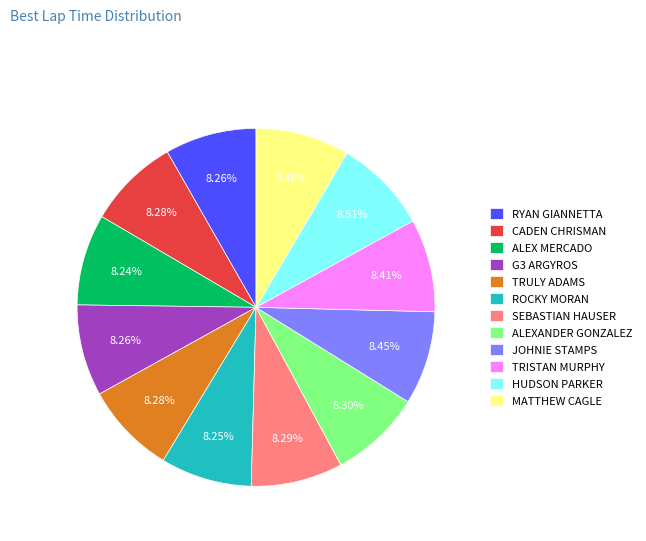

How many segments does this pie chart have?

12